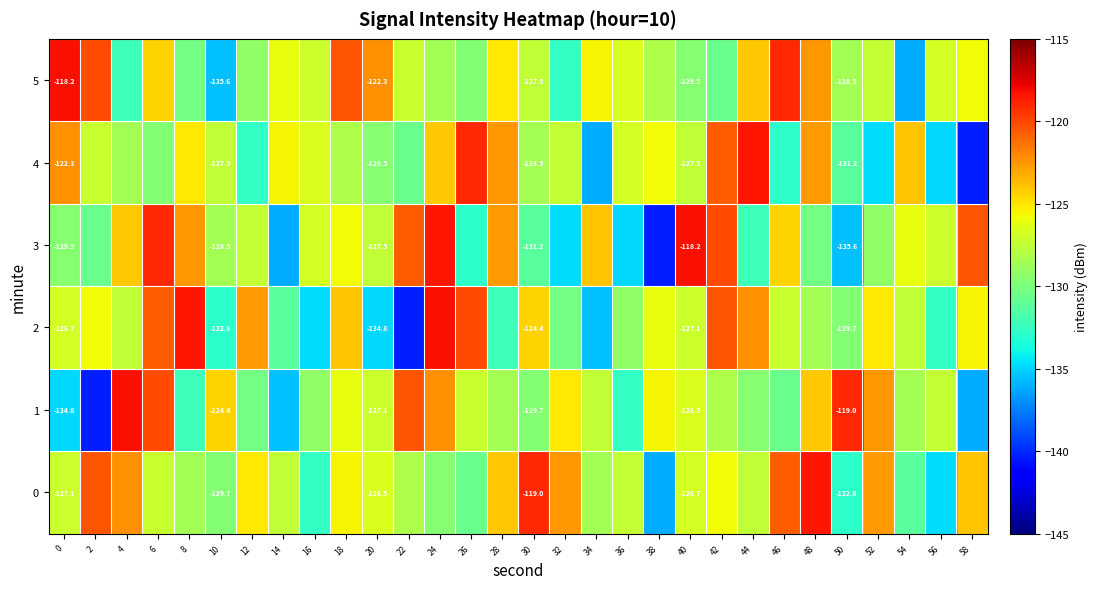

Is the value of 2 at 0 greater than the value of 3 at 52?

Yes